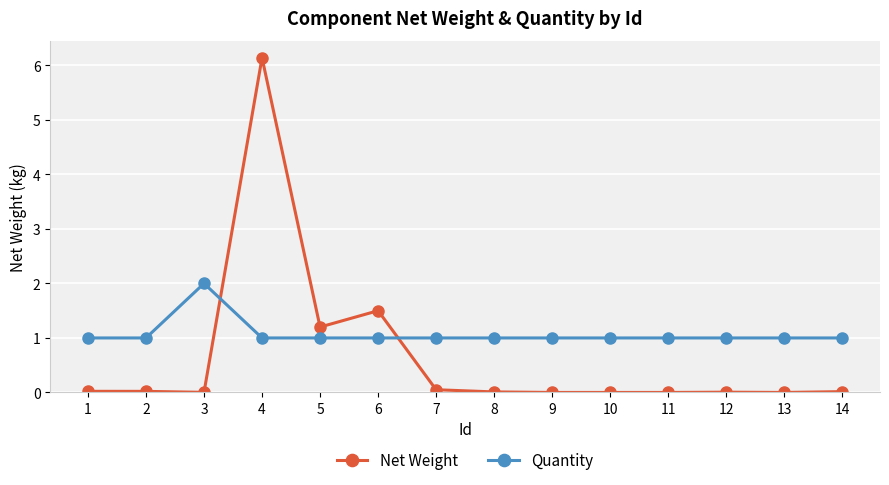

What is the value of the Quantity point at the 10th from the left?

1.0